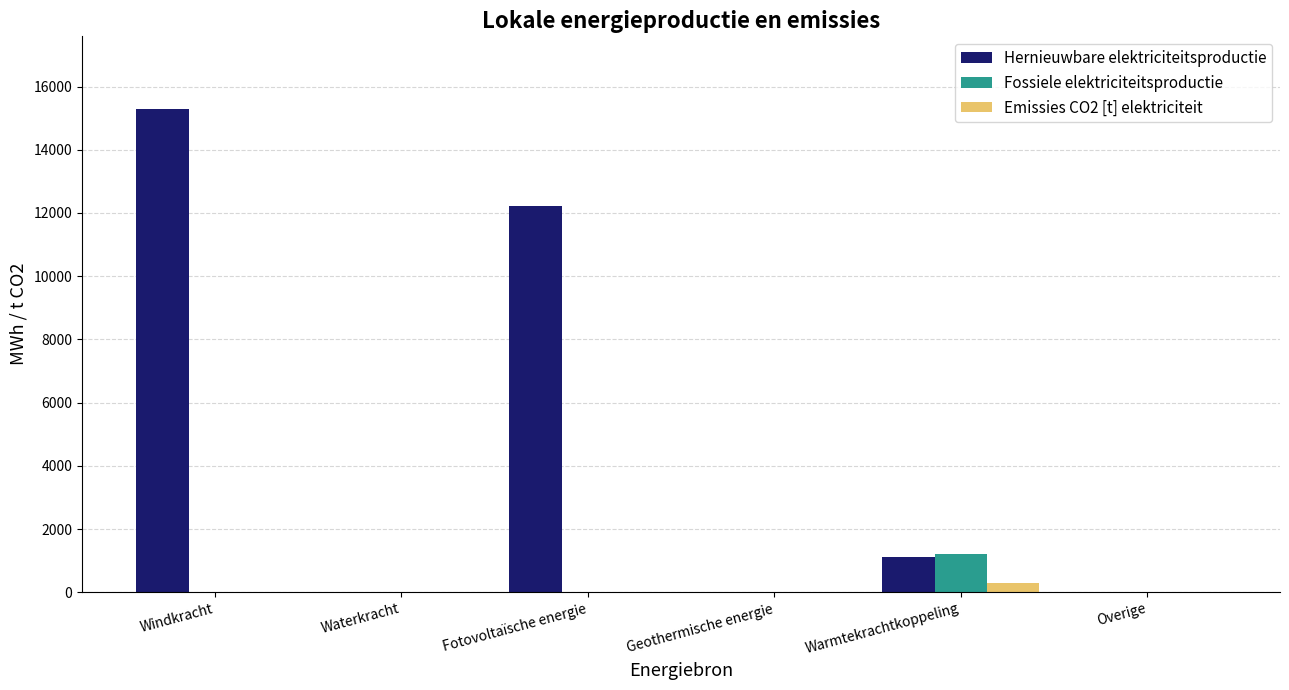

What is the maximum value for Hernieuwbare elektriciteitsproductie?

15293.6